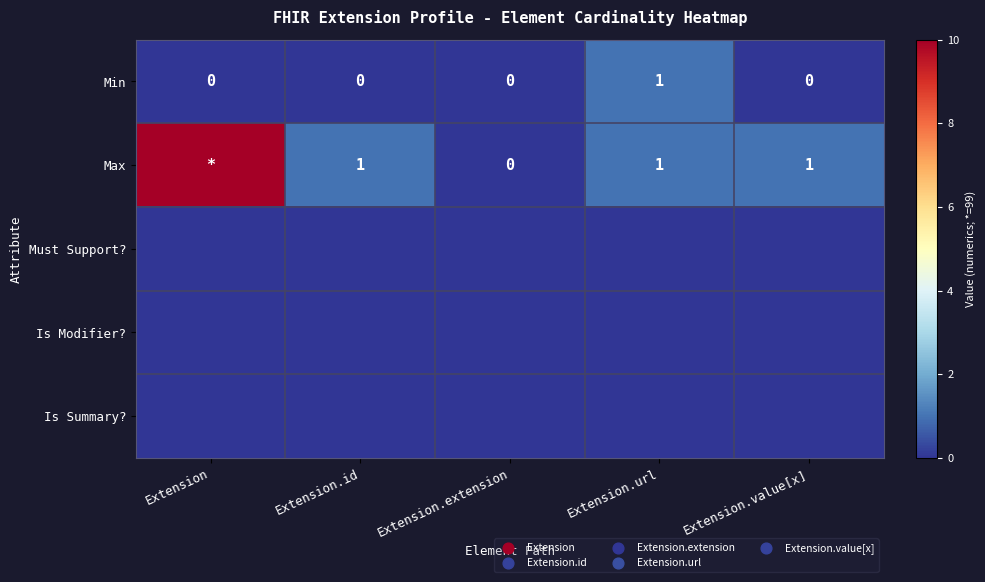

At which category is the sum across all series the highest?

Extension